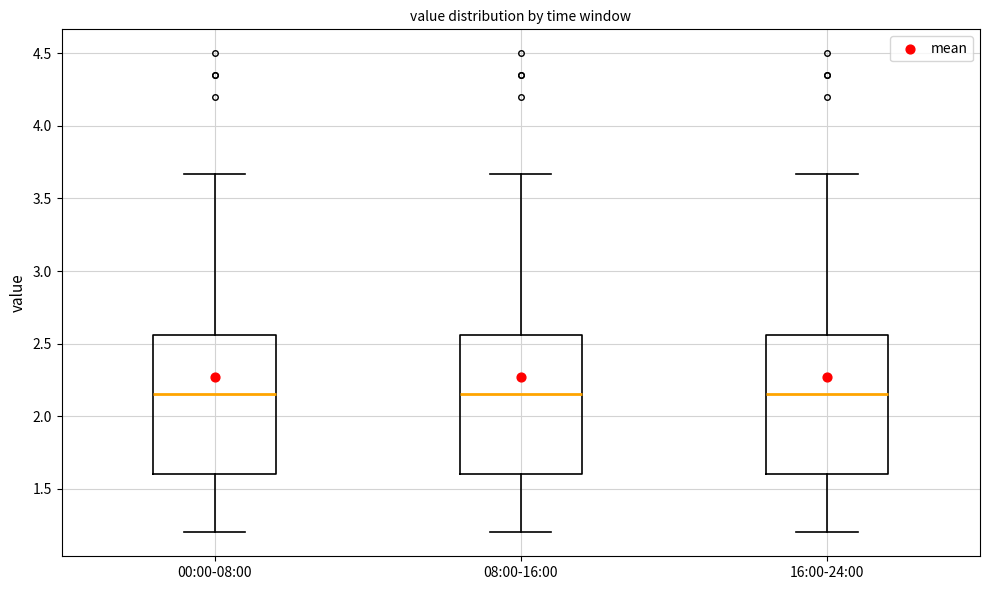

Reading left to right, transcribe this box plot: for each box, give where its median line is, the range the box spans, and where its two whiskers end, as read against the y-axis. The values are not printed on the chart, so give them approximately, as read against the axis.

00:00-08:00: median 2.15, box 1.60 to 2.55, whiskers 1.20 to 3.65
08:00-16:00: median 2.15, box 1.60 to 2.55, whiskers 1.20 to 3.65
16:00-24:00: median 2.15, box 1.60 to 2.55, whiskers 1.20 to 3.65